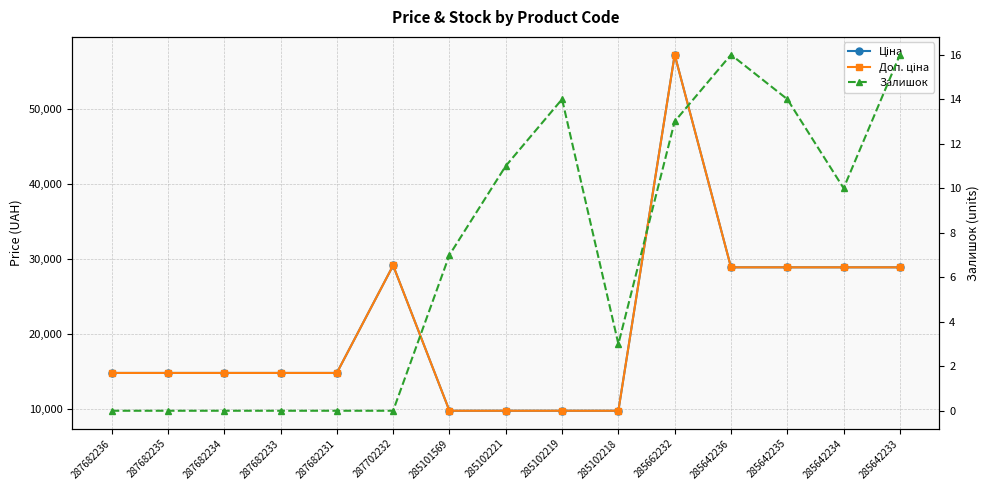

What is the label of the 5th point from the left?

287682231